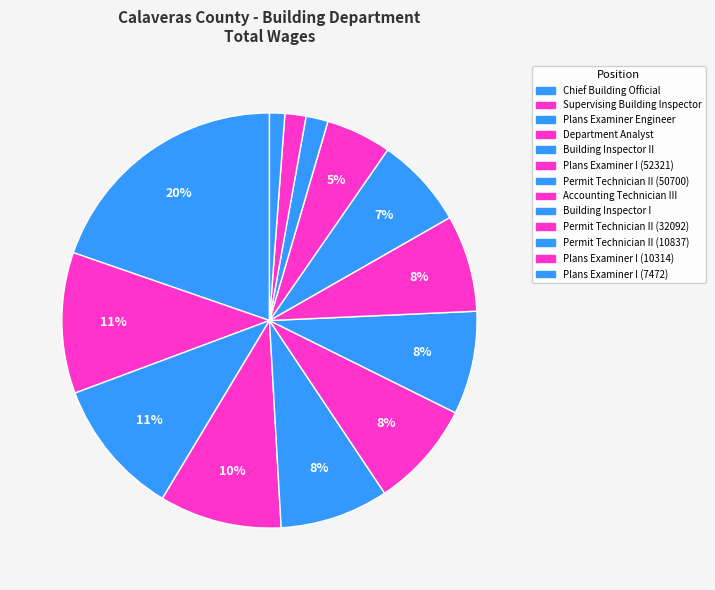

Does Department Analyst account for over 50% of the chart?

No